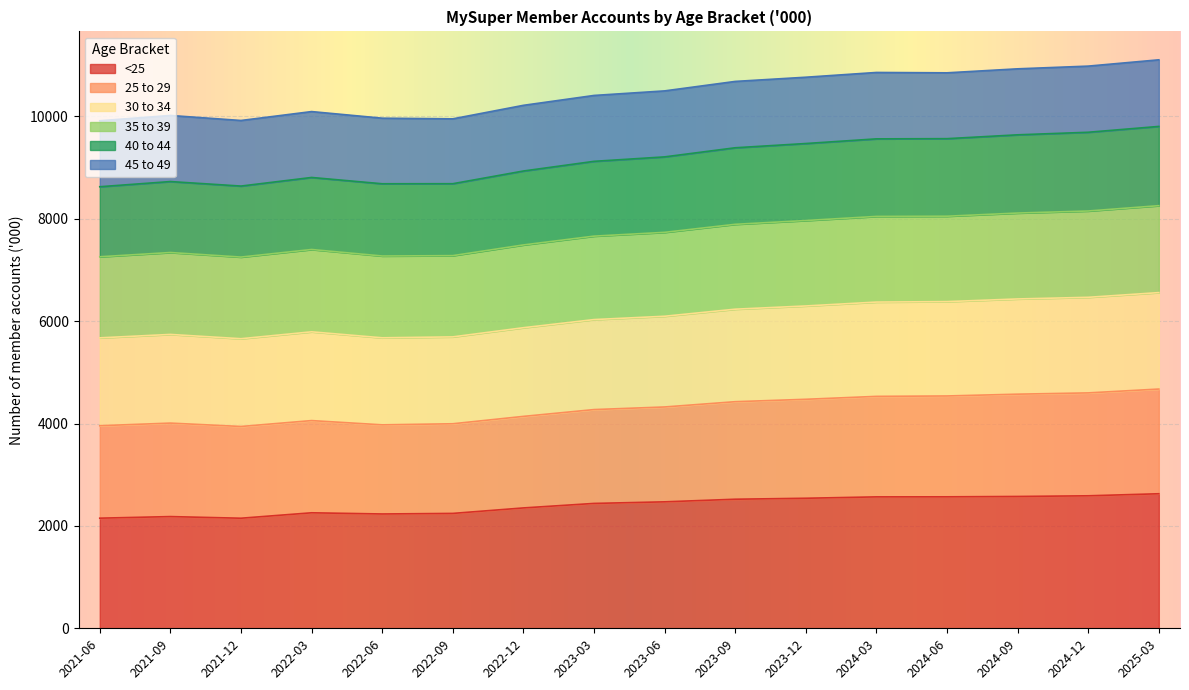

What is the label of the 10th point from the right?

2022-12